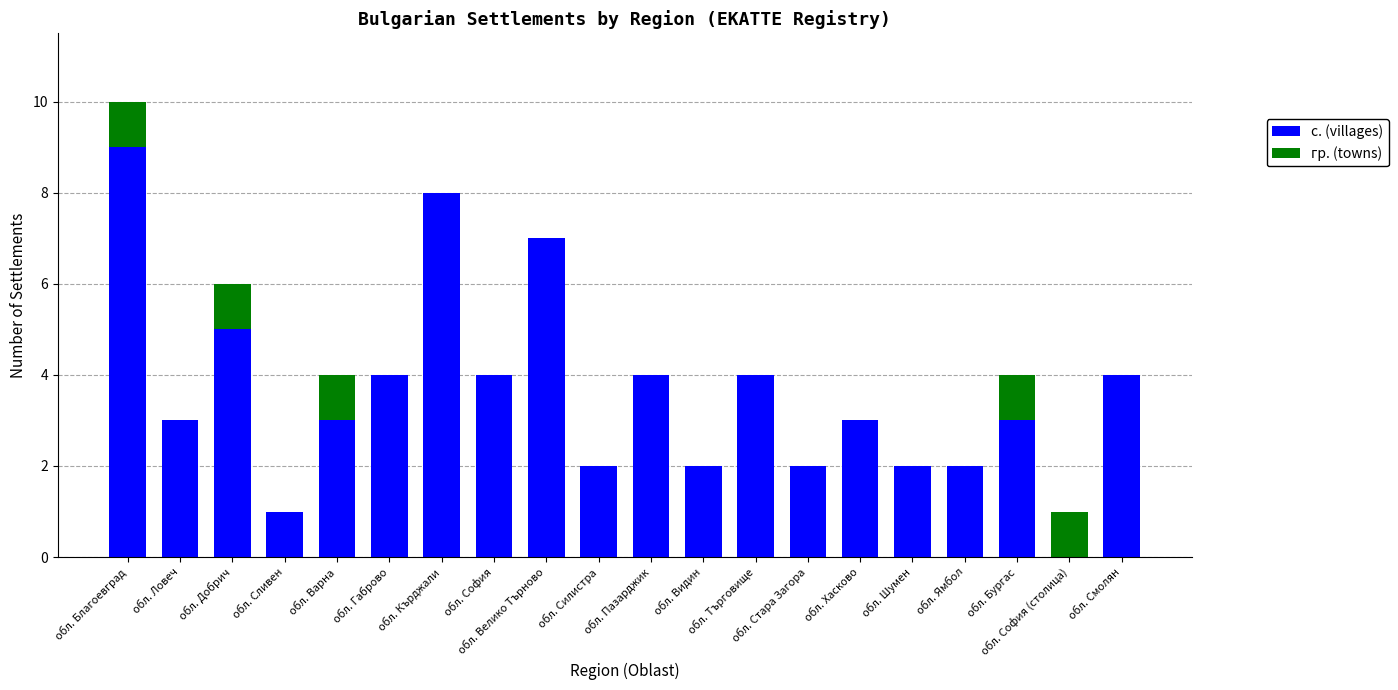

What are all the series names shown in the legend?

с. (villages), гр. (towns)